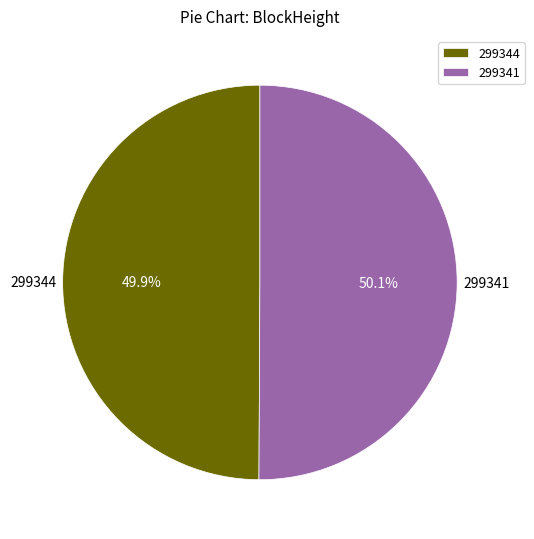

Count the number of slices in the pie.

2